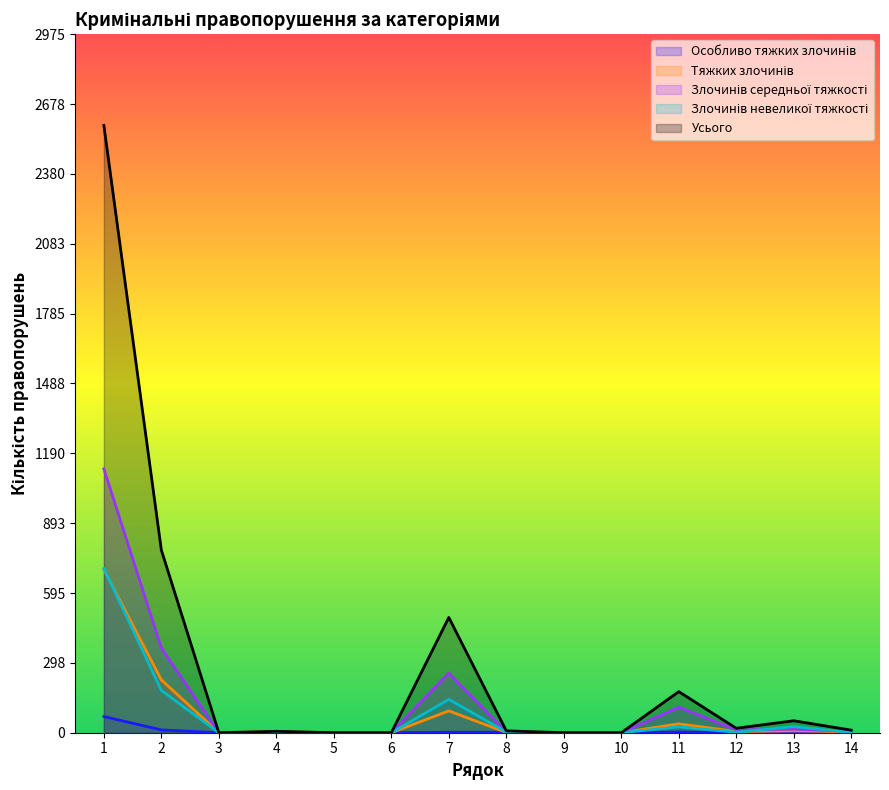

Between 1 and 2, which series saw the biggest shift?

Усього